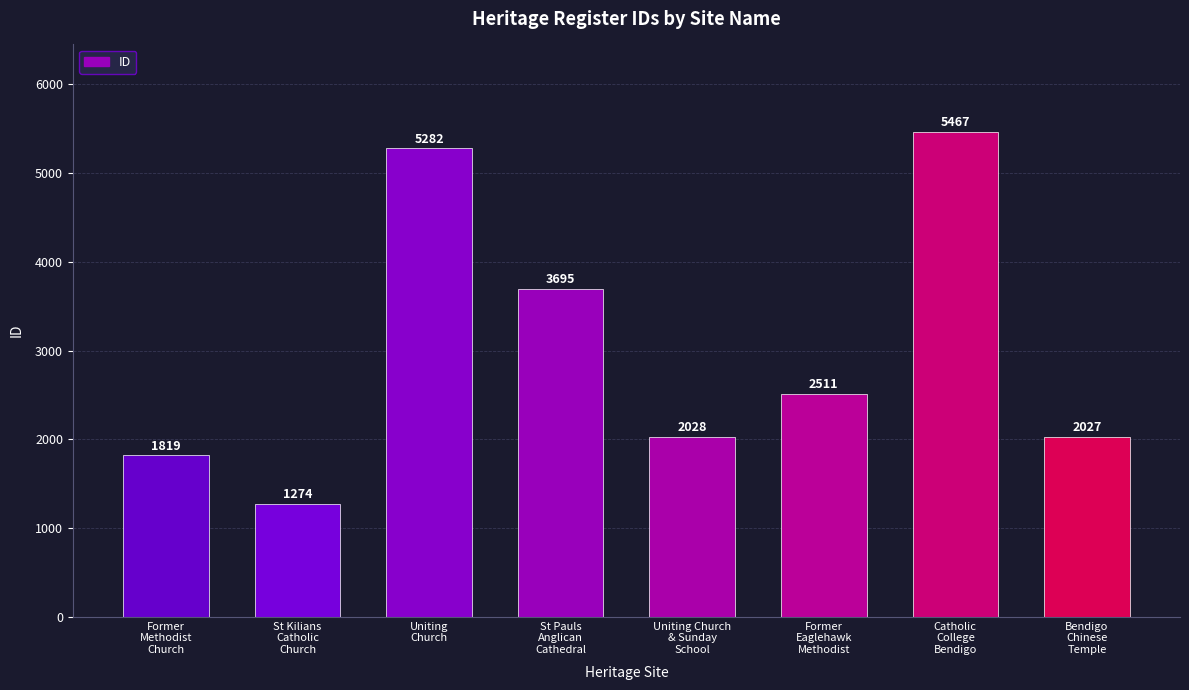

Does the chart contain stacked bars?

No